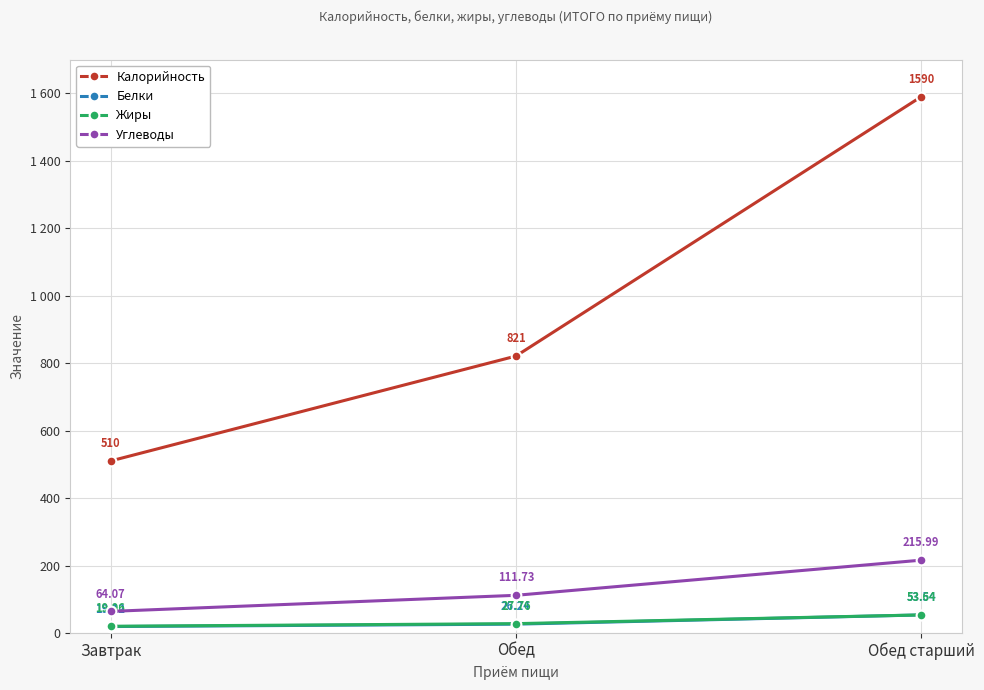

Rank the categories by Калорийность value from lowest to highest.

Завтрак, Обед, Обед старший